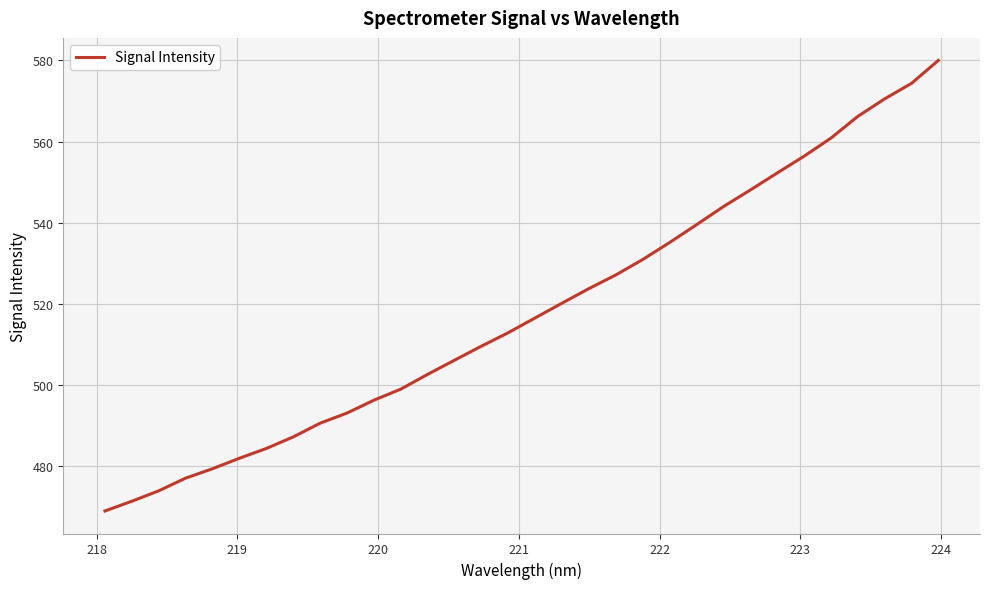

What is the sum of all values?

16579.3